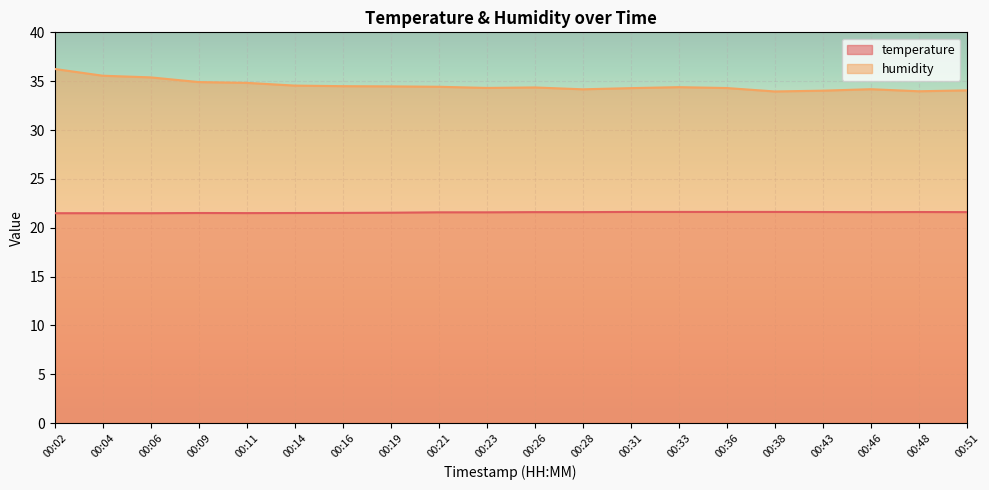

True or false: temperature and humidity intersect in this chart.

False